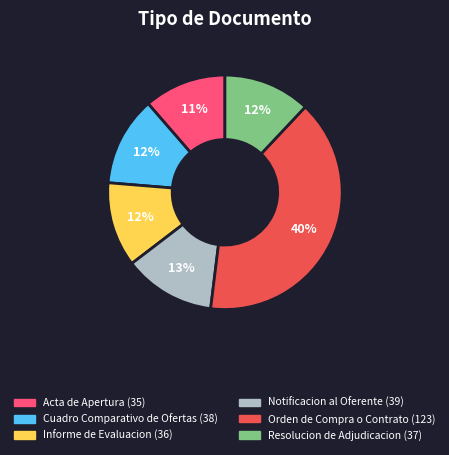

To the nearest percent, what portion does Resolucion de Adjudicacion represent?

12%